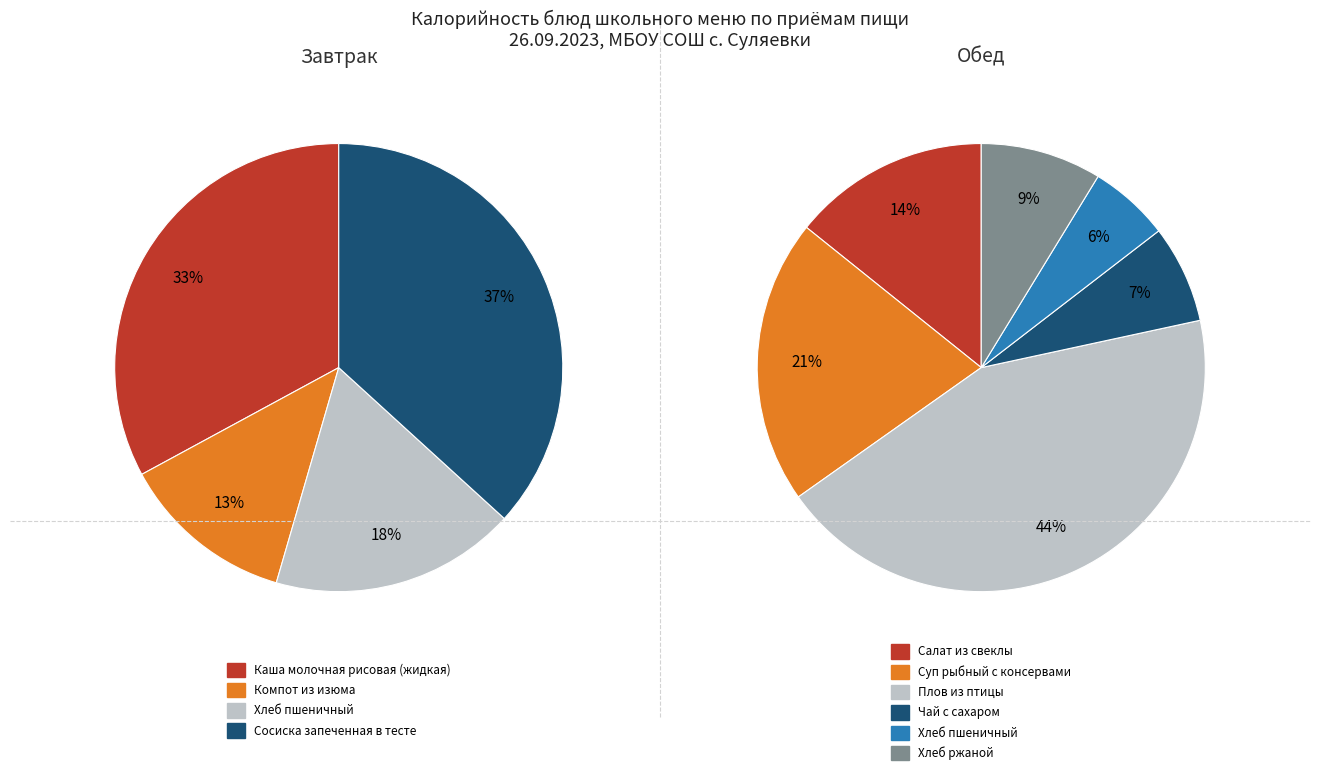

How many segments does this pie chart have?

10